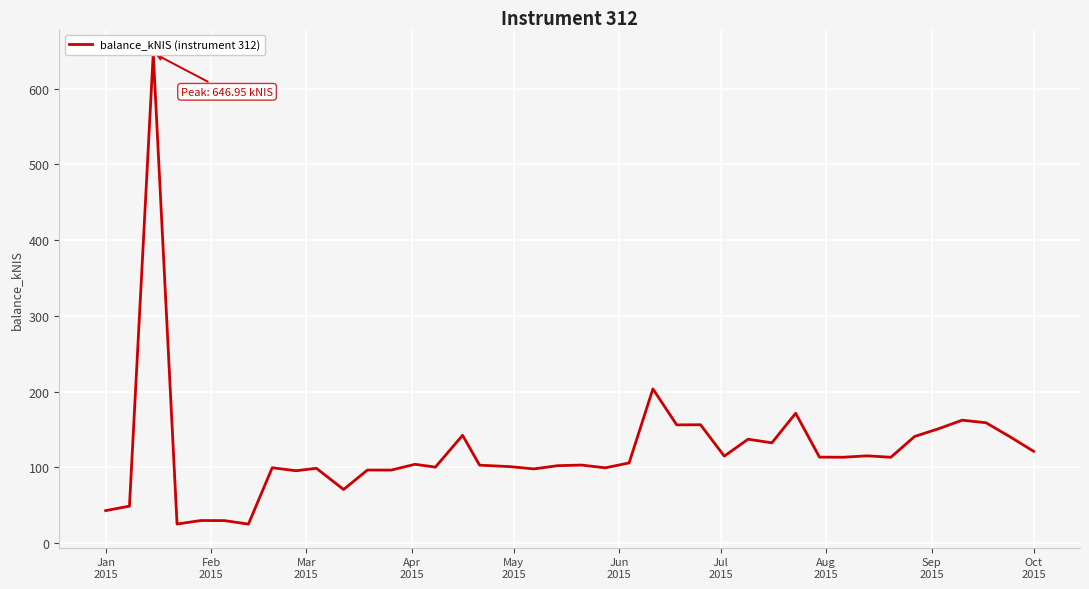

How many lines are shown in the chart?

1